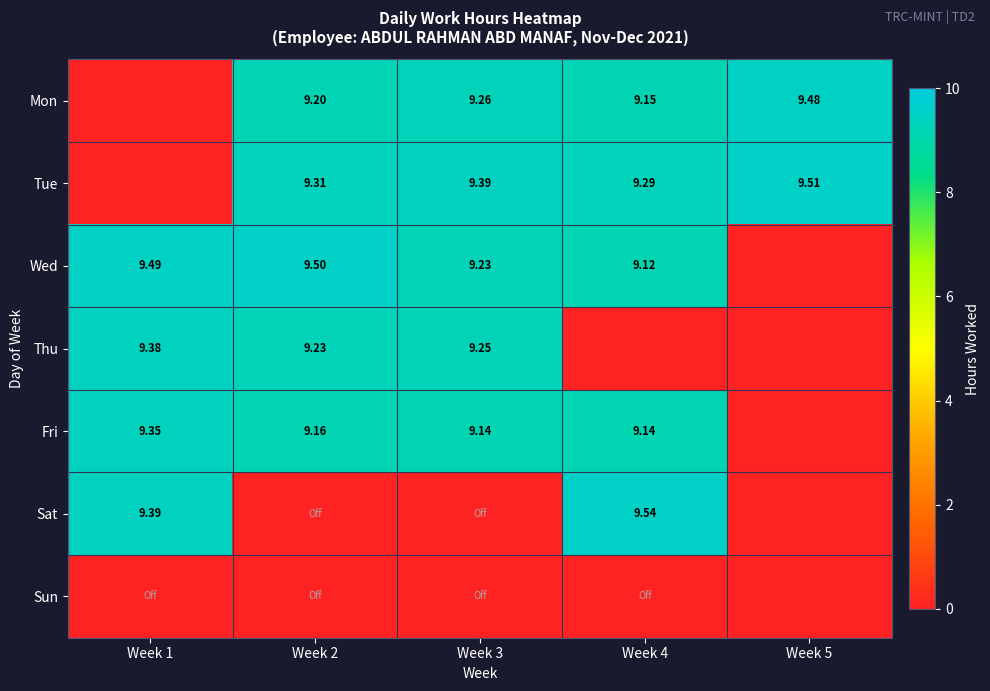

What is the difference between the Wed values at Week 3 and Week 4?

0.1